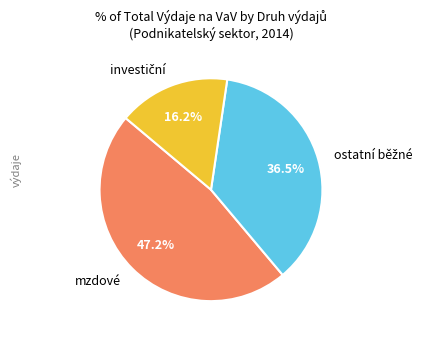

Is there a majority slice in this chart?

No